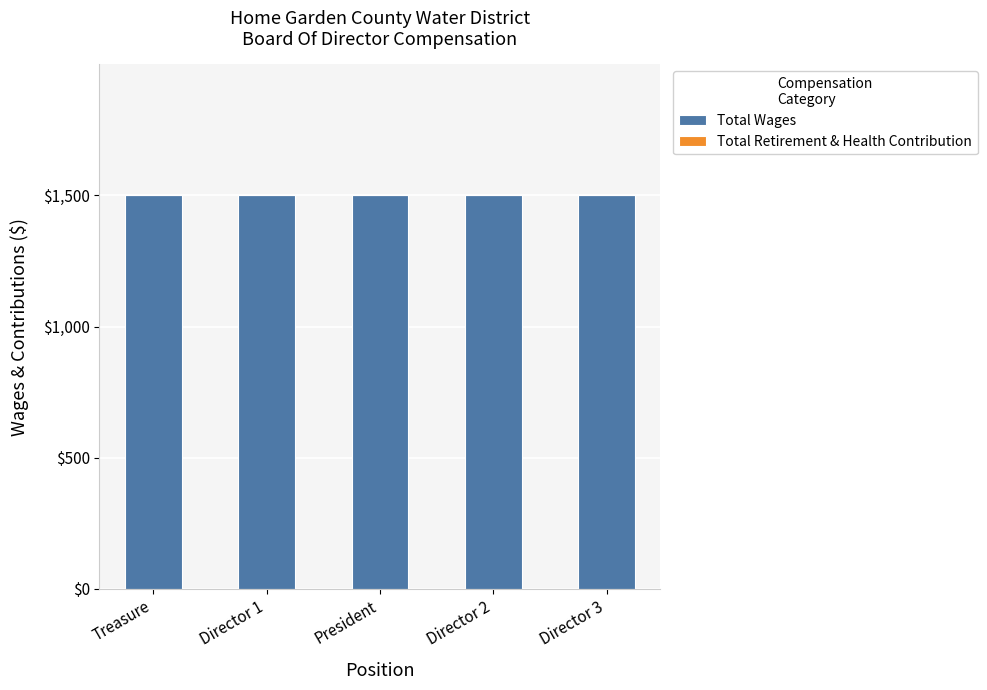

How many groups of bars are there?

5